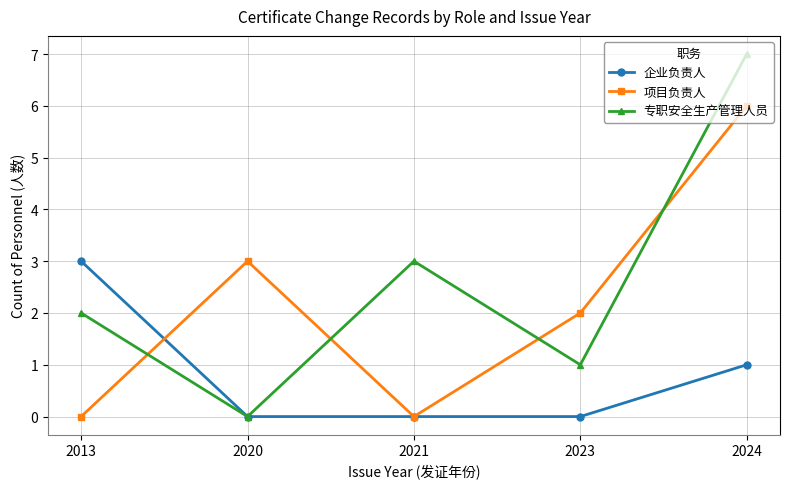

At 2023, list the series in order from largest to smallest.

项目负责人, 专职安全生产管理人员, 企业负责人